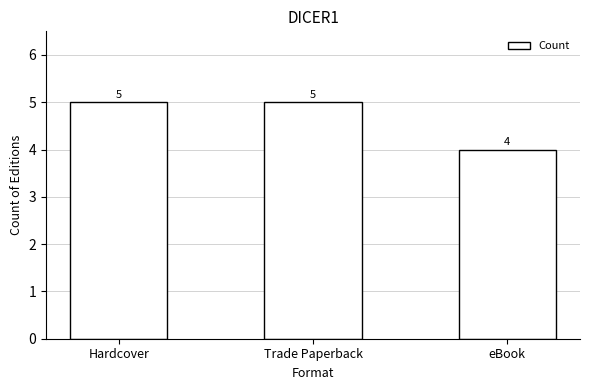

Reading left to right, list all the values displayed in this chart.

Hardcover=5	Trade Paperback=5	eBook=4